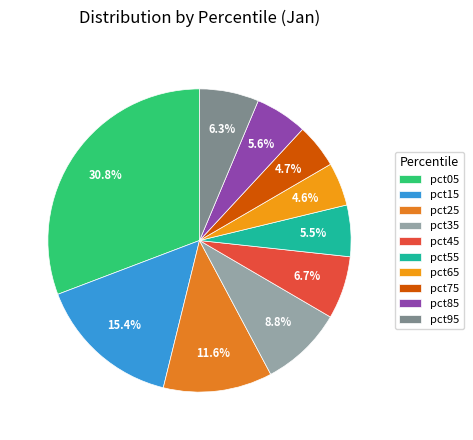

Does any single category account for the majority?

No